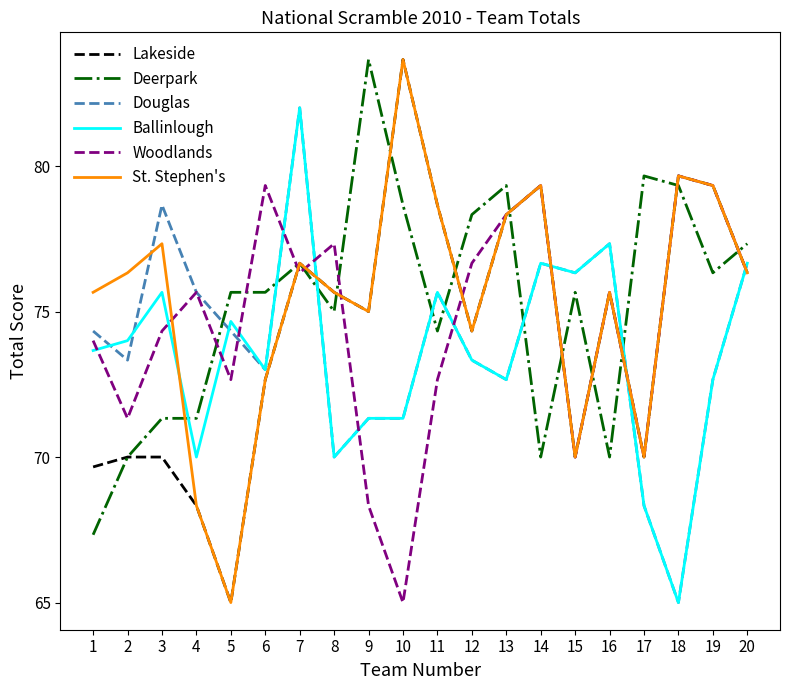

Reading left to right, list all the values displayed in this chart.

Lakeside: 69.7	70.0	70.0	68.3	65.0	72.7	76.7	75.7	75.0	83.7	78.7	74.3	78.3	79.3	70.0	75.7	70.0	79.7	79.3	76.3
Deerpark: 67.3	70.0	71.3	71.3	75.7	75.7	76.7	75.0	83.7	78.7	74.3	78.3	79.3	70.0	75.7	70.0	79.7	79.3	76.3	77.3
Douglas: 74.3	73.3	78.7	75.7	74.3	73.0	82.0	70.0	71.3	71.3	75.7	73.3	72.7	76.7	76.3	77.3	68.3	65.0	72.7	76.7
Ballinlough: 73.7	74.0	75.7	70.0	74.7	73.0	82.0	70.0	71.3	71.3	75.7	73.3	72.7	76.7	76.3	77.3	68.3	65.0	72.7	76.7
Woodlands: 74.0	71.3	74.3	75.7	72.7	79.3	76.3	77.3	68.3	65.0	72.7	76.7	78.3	79.3	70.0	75.7	70.0	79.7	79.3	76.3
St. Stephen's: 75.7	76.3	77.3	68.3	65.0	72.7	76.7	75.7	75.0	83.7	78.7	74.3	78.3	79.3	70.0	75.7	70.0	79.7	79.3	76.3